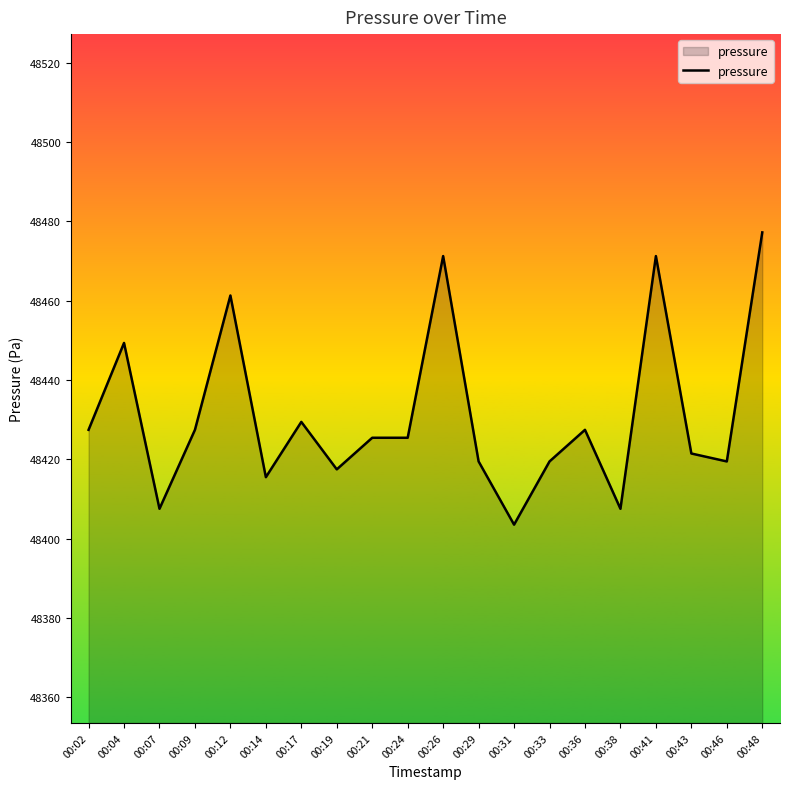

What value does the data have at 00:31?

48403.6